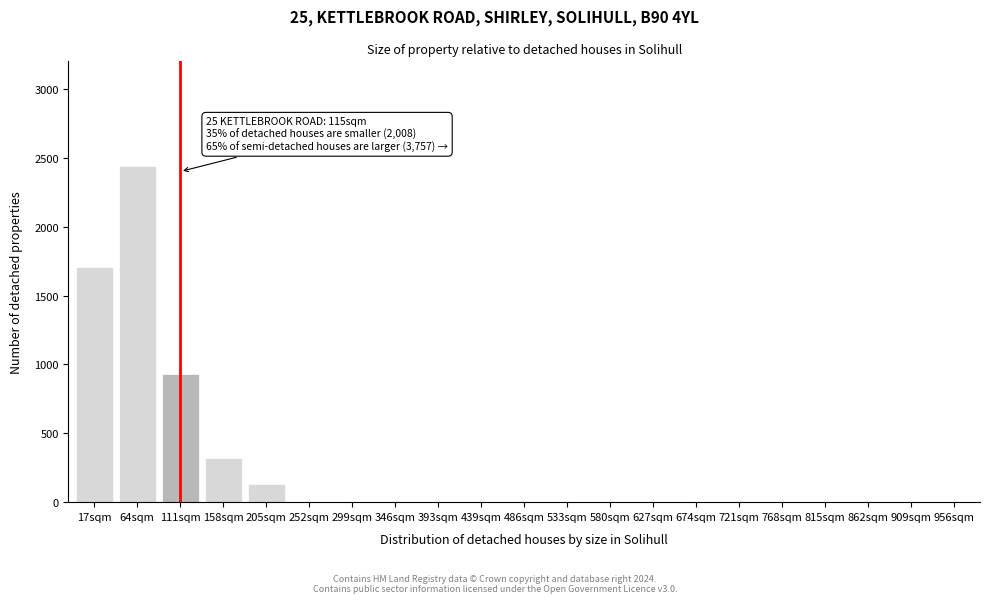

Reading left to right, list all the values displayed in this chart.

17sqm=1710	64sqm=2440	111sqm=930	158sqm=320	205sqm=130	252sqm=0	299sqm=0	346sqm=0	393sqm=0	439sqm=0	486sqm=0	533sqm=0	580sqm=0	627sqm=0	674sqm=0	721sqm=0	768sqm=0	815sqm=0	862sqm=0	909sqm=0	956sqm=0